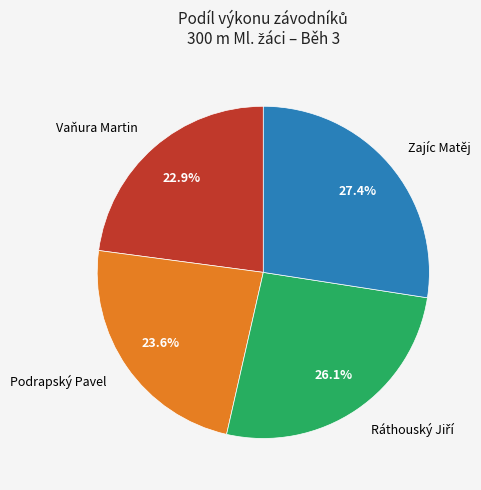

Is there a majority slice in this chart?

No